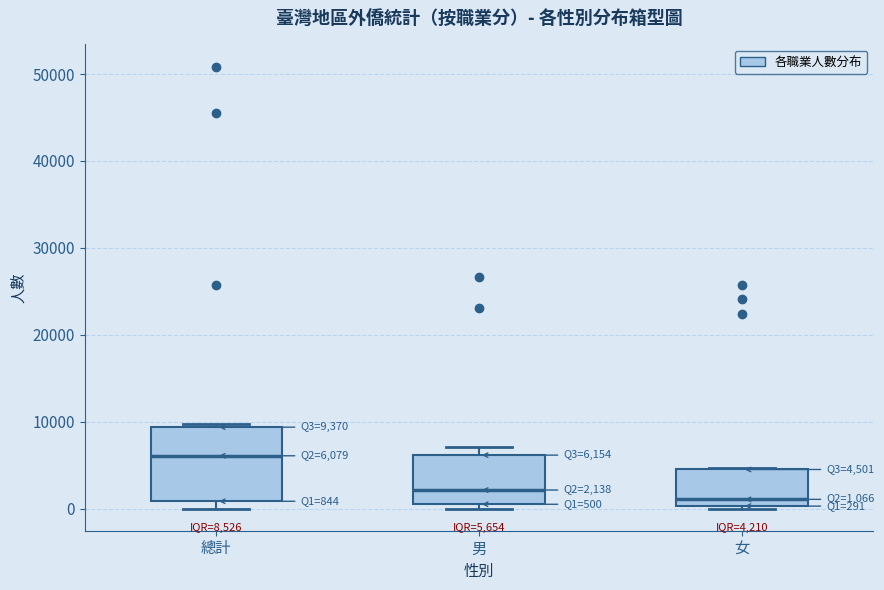

Comparing the boxes themselves (not the whiskers), which one is the tallest?

總計